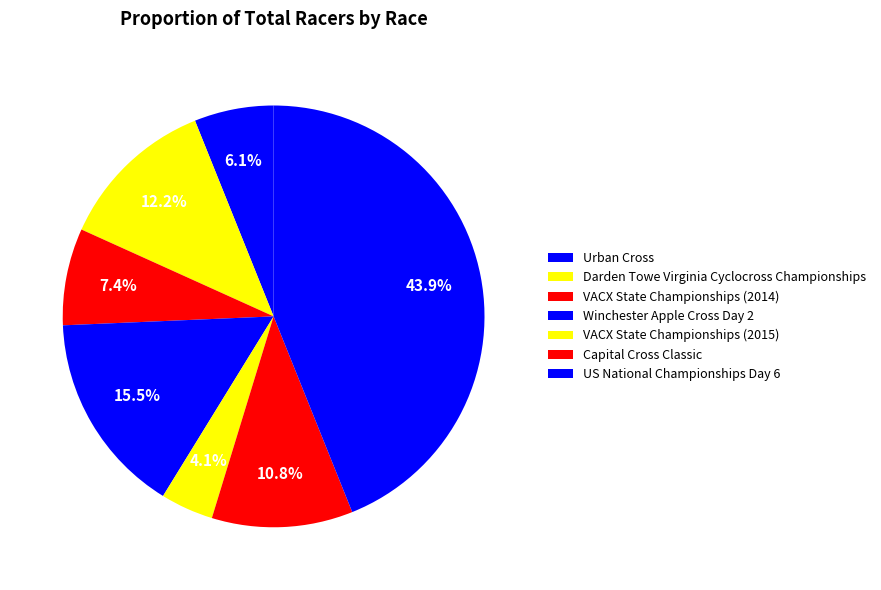

What percentage is the Urban Cross slice, to the nearest percent?

6%